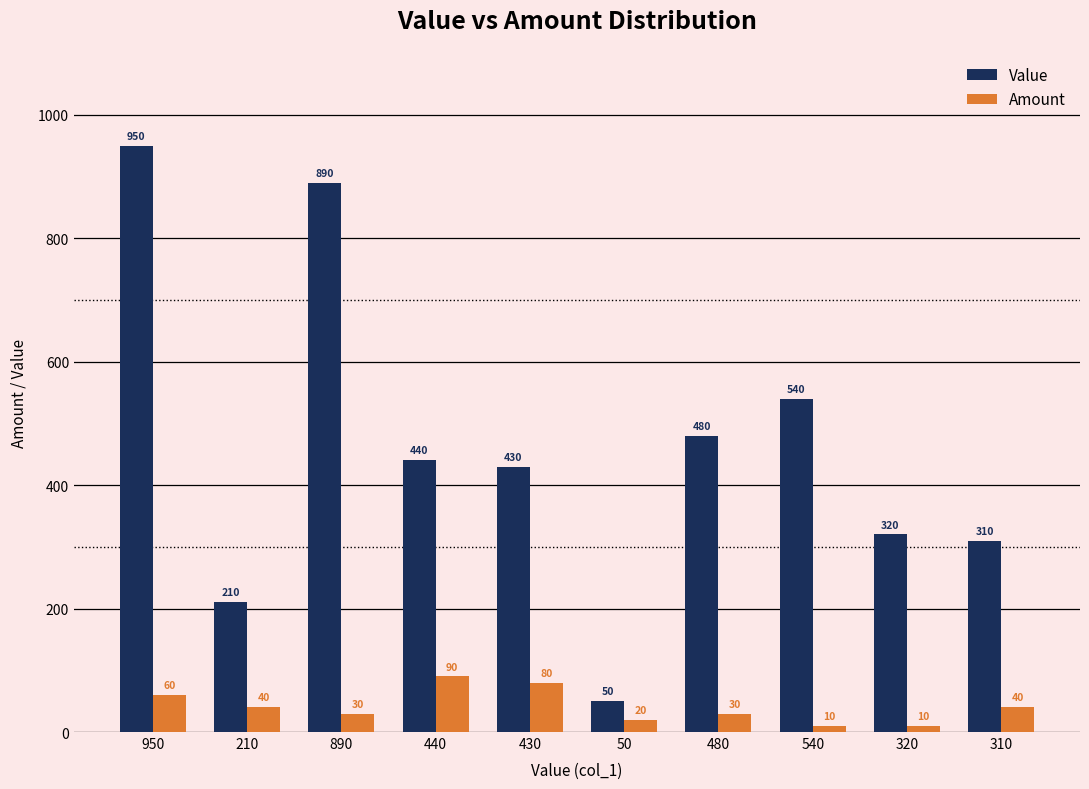

Reading left to right, list all the values displayed in this chart.

Value: 950	210	890	440	430	50	480	540	320	310
Amount: 60	40	30	90	80	20	30	10	10	40